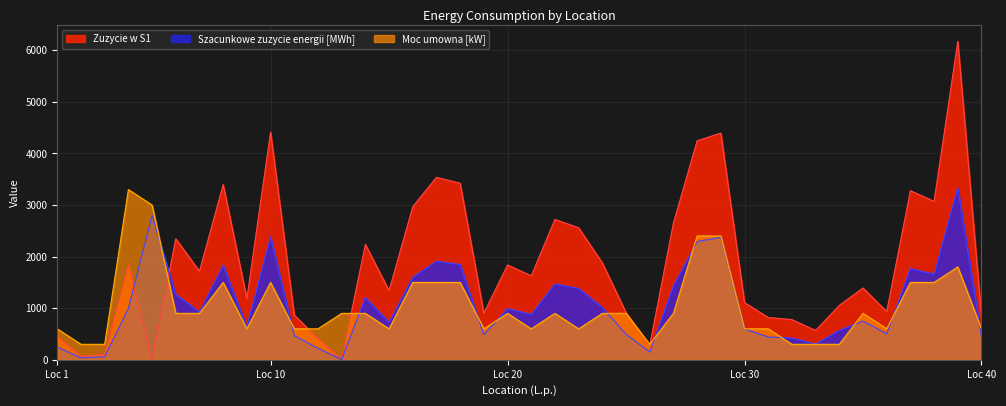

At how many categories does at least one series exceed 4481?

1